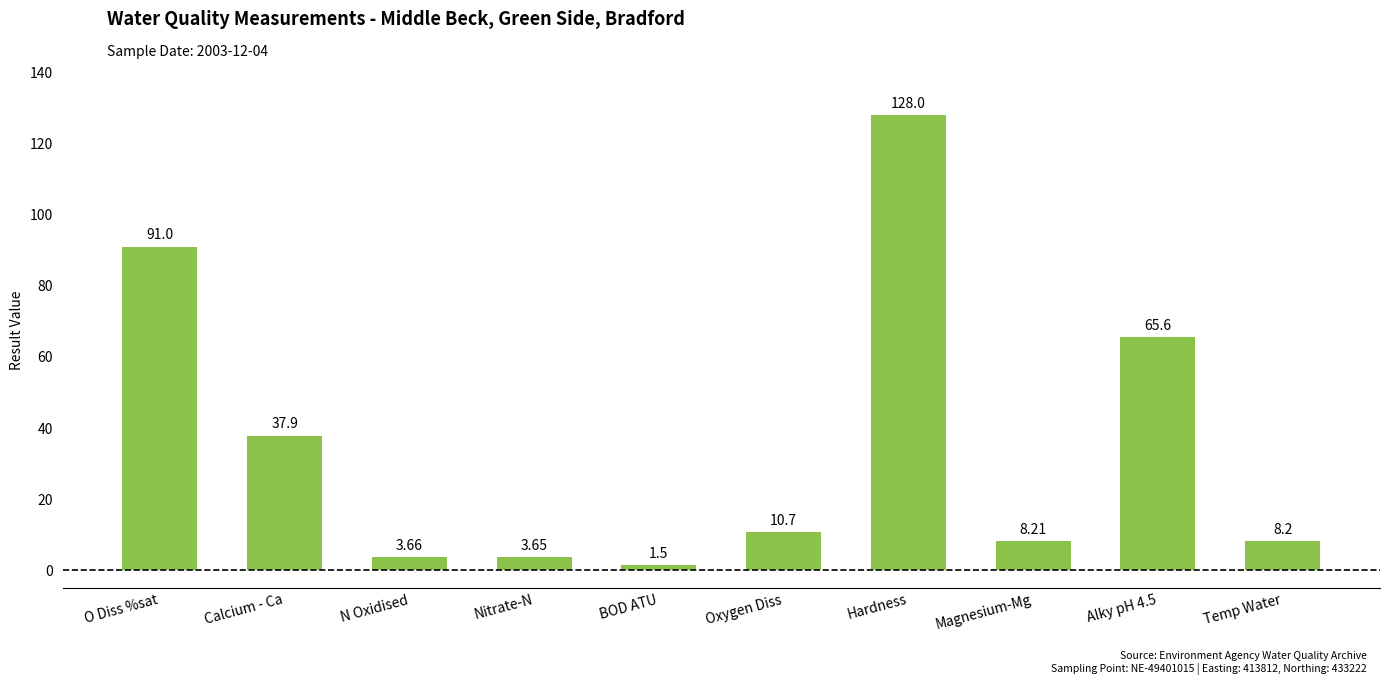

Rank the categories by value from highest to lowest.

Hardness, O Diss %sat, Alky pH 4.5, Calcium - Ca, Oxygen Diss, Magnesium-Mg, Temp Water, N Oxidised, Nitrate-N, BOD ATU